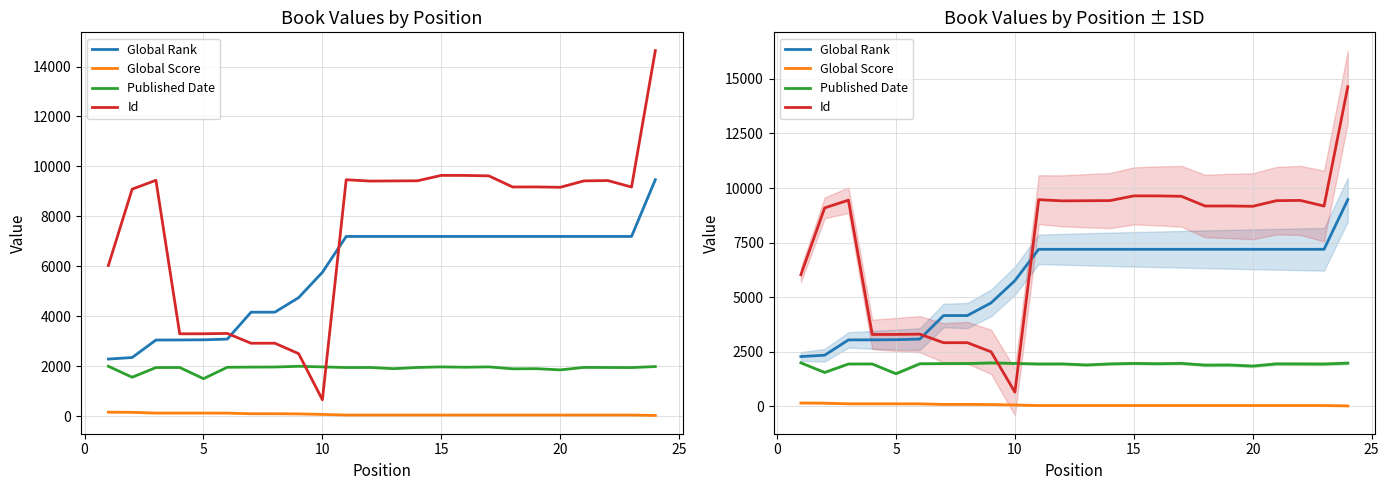

Reading left to right, transcribe all the data shown in this chart.

Global Rank: 2286	2348	3048	3051	3057	3085	4163	4163	4745	5761	7196	7196	7196	7196	7196	7196	7196	7196	7196	7196	7196	7196	7196	9470
Global Score: 159	153	123	123	123	121	96	96	90	69	45	45	45	45	45	45	45	45	45	45	45	45	45	27
Published Date: 1998	1558	1946	1948	1501	1957	1964	1968	1996	1973	1947	1949	1901	1950	1972	1959	1973	1895	1901	1852	1952	1949	1945	1986
Id: 6033	9090	9445	3298	3299	3312	2920	2921	2503	656	9467	9413	9419	9425	9641	9640	9622	9177	9179	9164	9421	9434	9175	14639